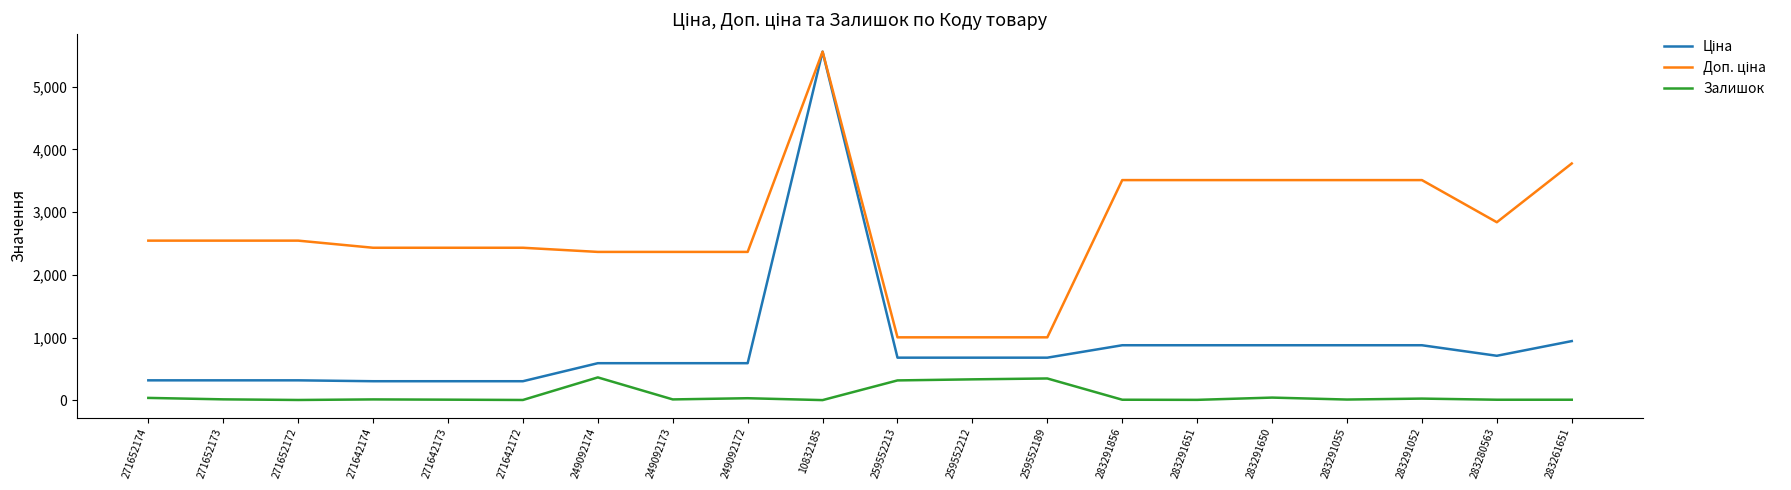

How many series are shown in this chart?

3